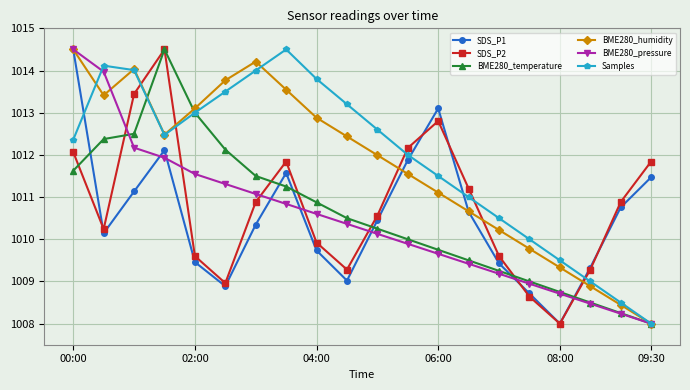

What is the smallest value displayed?

1008.0